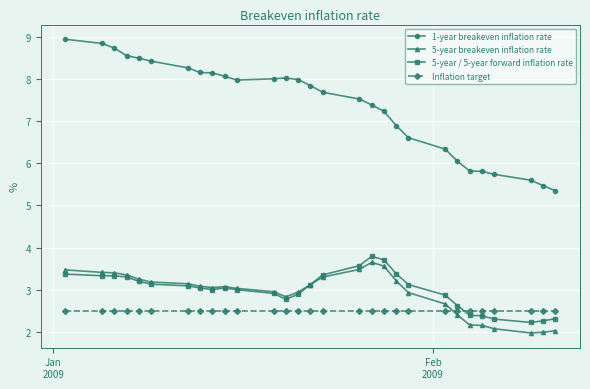

What is the difference between the second highest and minimum values in the 1-year breakeven inflation rate series?

3.5